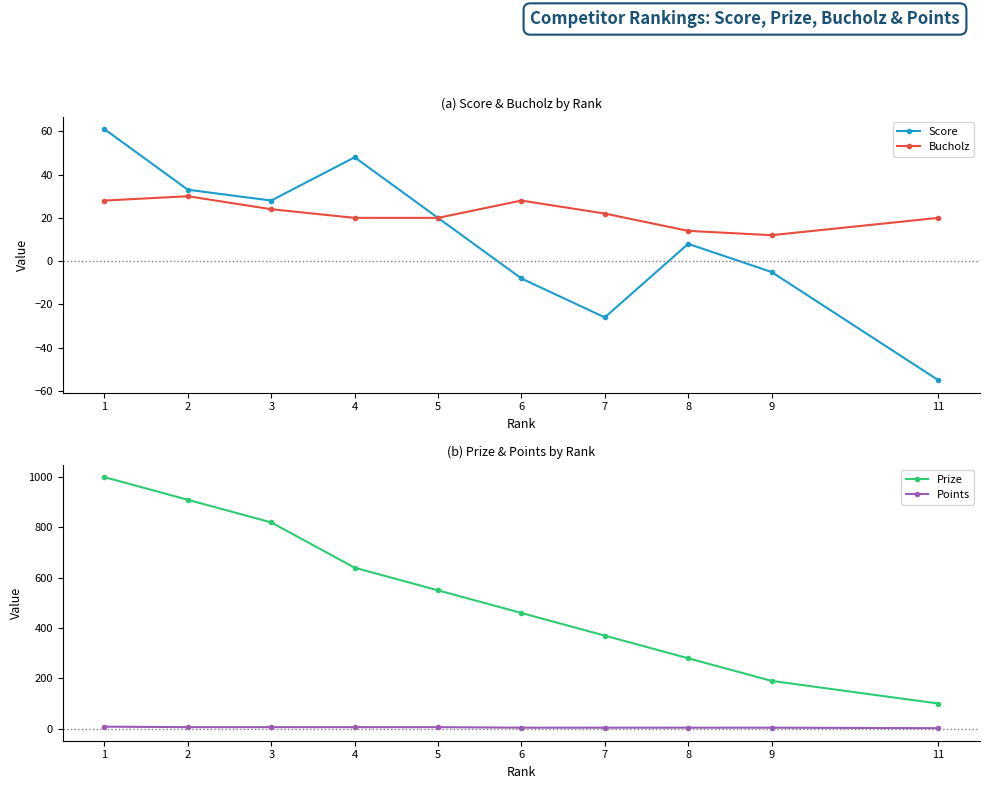

True or false: Score and Prize cross at least once.

False